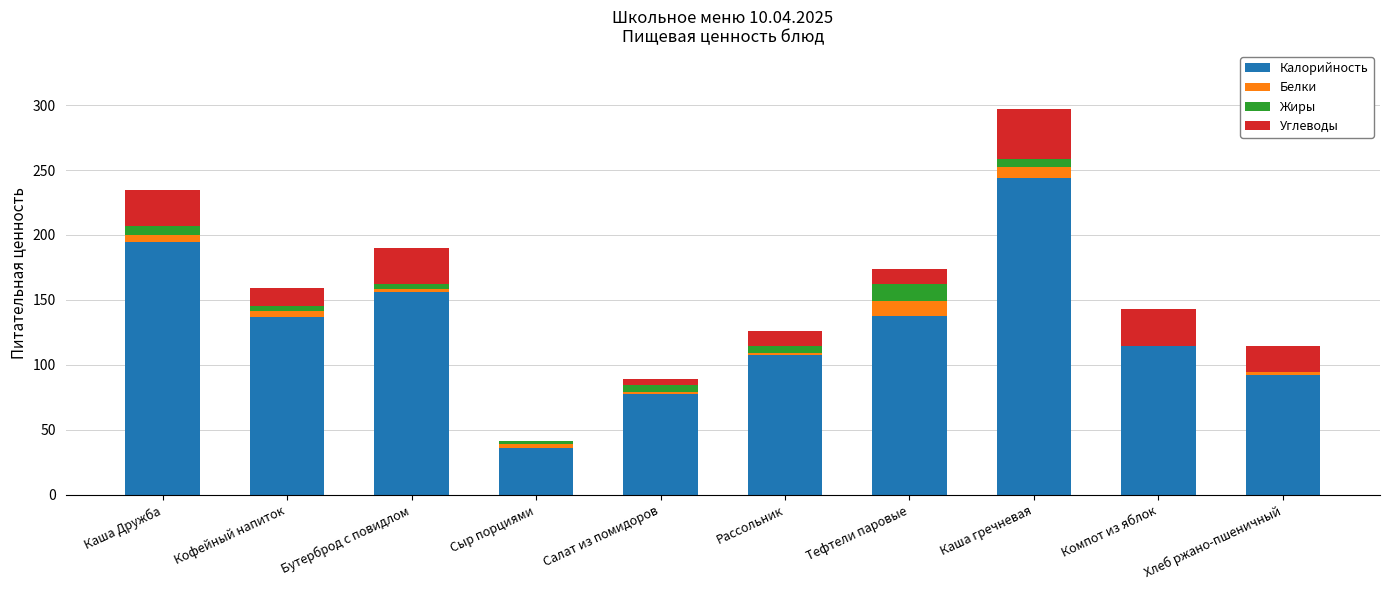

Count the number of data series in this chart.

4